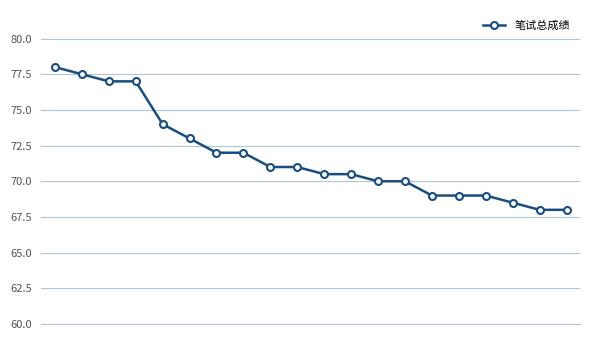

How many values are below 71?

10